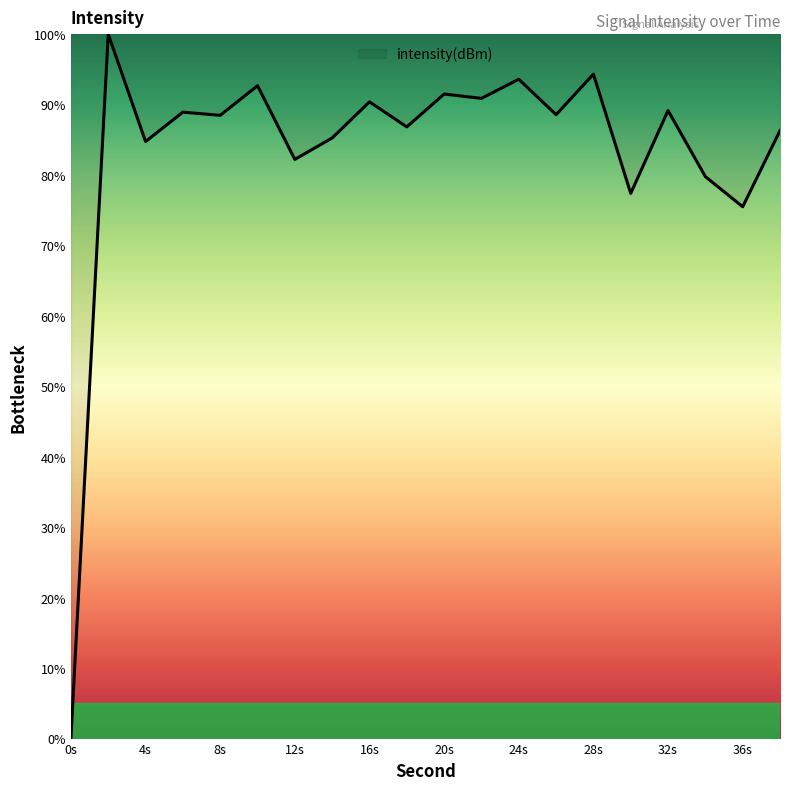

What is the maximum value shown in the chart?

100.0